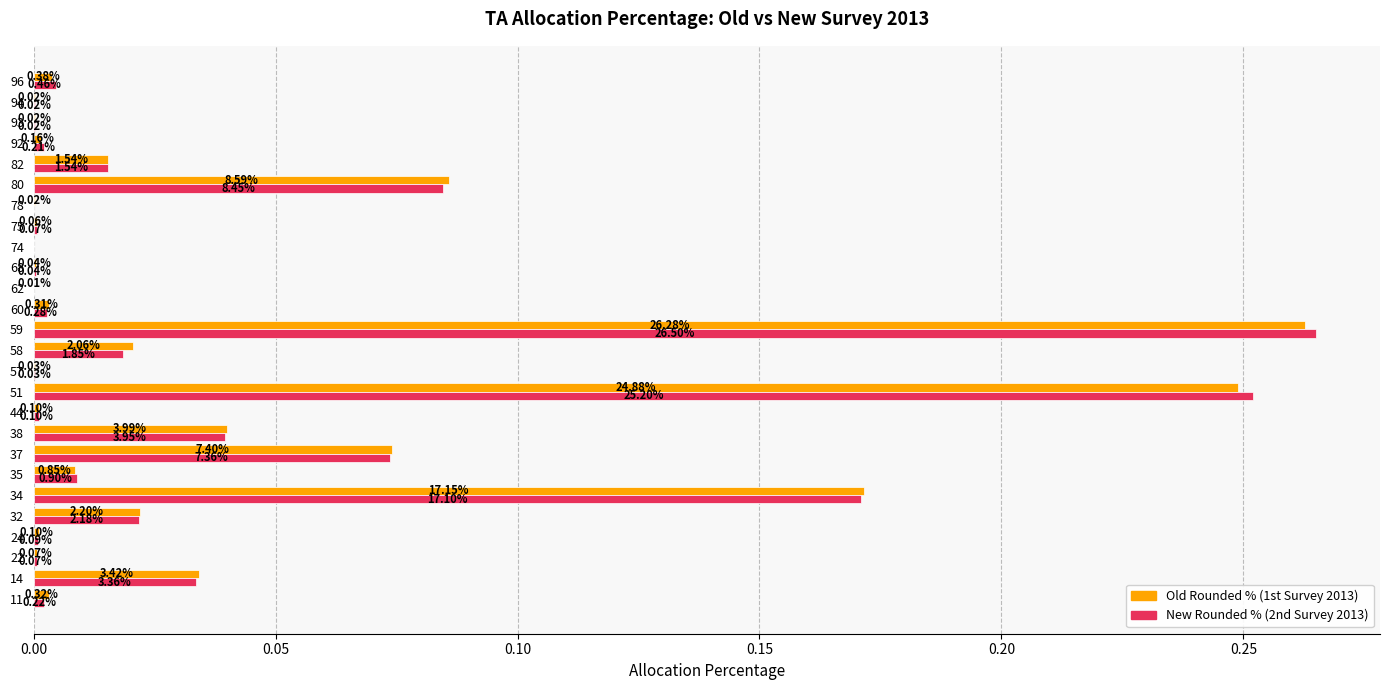

How many series are shown in this chart?

2